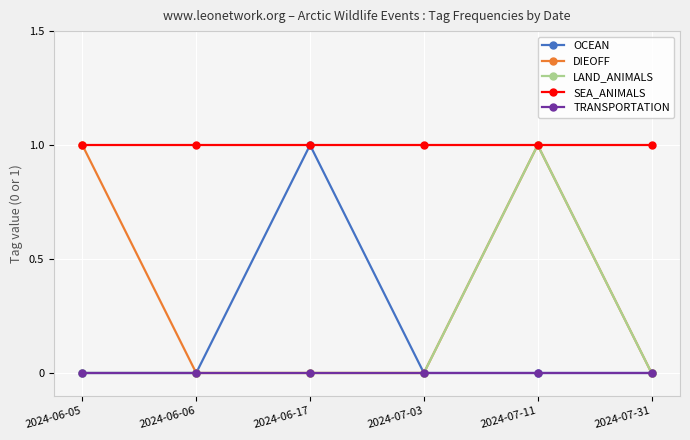

Which category has the highest value in the LAND_ANIMALS series?

2024-07-11